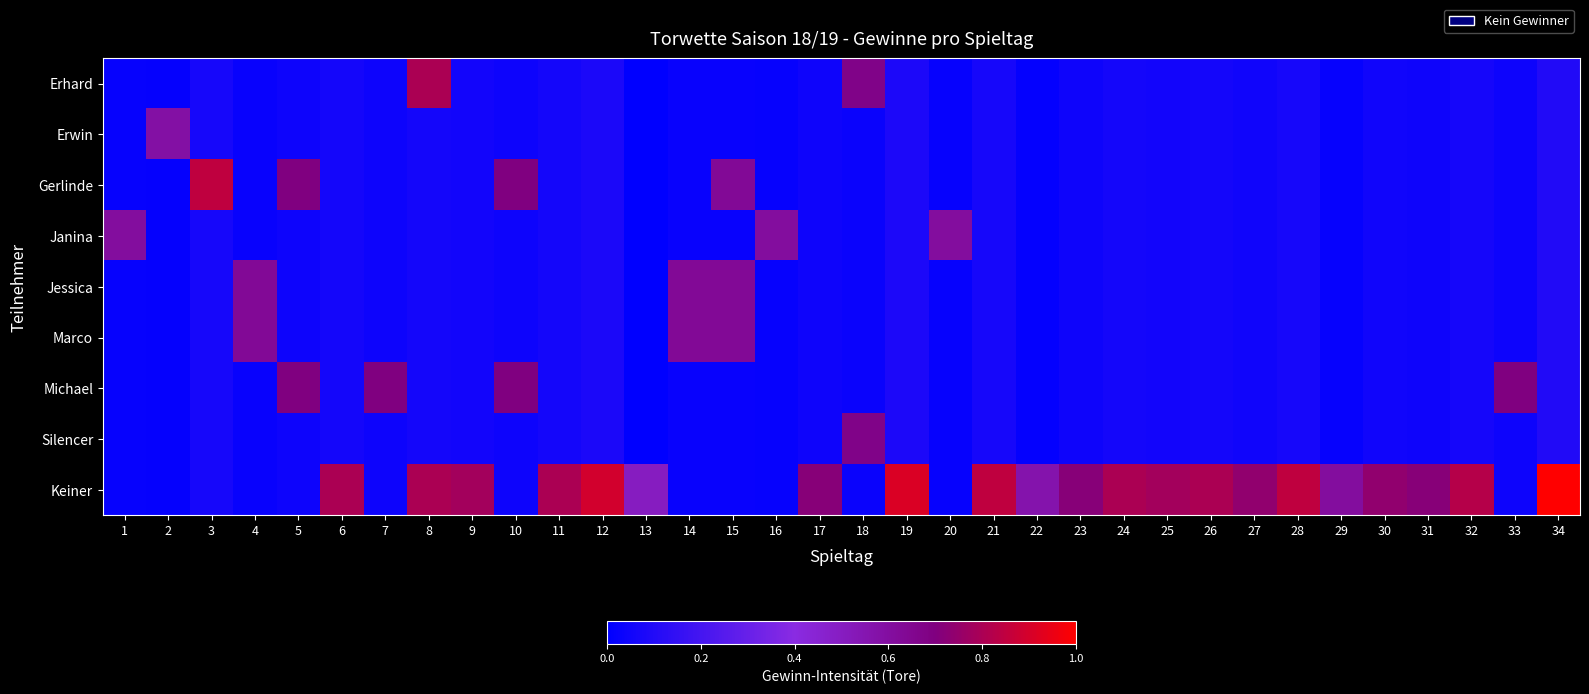

Reading left to right, list all the values displayed in this chart.

Erhard: 1=0.0	2=0.0	3=0.1	4=0.0	5=0.0	6=0.1	7=0.0	8=0.8	9=0.1	10=0.0	11=0.1	12=0.1	13=0.0	14=0.0	15=0.0	16=0.0	17=0.0	18=0.7	19=0.1	20=0.0	21=0.1	22=0.0	23=0.0	24=0.1	25=0.1	26=0.1	27=0.0	28=0.1	29=0.0	30=0.0	31=0.0	32=0.1	33=0.0	34=0.1
Erwin: 1=0.0	2=0.6	3=0.1	4=0.0	5=0.0	6=0.1	7=0.0	8=0.1	9=0.1	10=0.0	11=0.1	12=0.1	13=0.0	14=0.0	15=0.0	16=0.0	17=0.0	18=0.0	19=0.1	20=0.0	21=0.1	22=0.0	23=0.0	24=0.1	25=0.1	26=0.1	27=0.0	28=0.1	29=0.0	30=0.0	31=0.0	32=0.1	33=0.0	34=0.1
Gerlinde: 1=0.0	2=0.0	3=0.8	4=0.0	5=0.7	6=0.1	7=0.0	8=0.1	9=0.1	10=0.7	11=0.1	12=0.1	13=0.0	14=0.0	15=0.6	16=0.0	17=0.0	18=0.0	19=0.1	20=0.0	21=0.1	22=0.0	23=0.0	24=0.1	25=0.1	26=0.1	27=0.0	28=0.1	29=0.0	30=0.0	31=0.0	32=0.1	33=0.0	34=0.1
Janina: 1=0.6	2=0.0	3=0.1	4=0.0	5=0.0	6=0.1	7=0.0	8=0.1	9=0.1	10=0.0	11=0.1	12=0.1	13=0.0	14=0.0	15=0.0	16=0.6	17=0.0	18=0.0	19=0.1	20=0.6	21=0.1	22=0.0	23=0.0	24=0.1	25=0.1	26=0.1	27=0.0	28=0.1	29=0.0	30=0.0	31=0.0	32=0.1	33=0.0	34=0.1
Jessica: 1=0.0	2=0.0	3=0.1	4=0.6	5=0.0	6=0.1	7=0.0	8=0.1	9=0.1	10=0.0	11=0.1	12=0.1	13=0.0	14=0.6	15=0.6	16=0.0	17=0.0	18=0.0	19=0.1	20=0.0	21=0.1	22=0.0	23=0.0	24=0.1	25=0.1	26=0.1	27=0.0	28=0.1	29=0.0	30=0.0	31=0.0	32=0.1	33=0.0	34=0.1
Marco: 1=0.0	2=0.0	3=0.1	4=0.6	5=0.0	6=0.1	7=0.0	8=0.1	9=0.1	10=0.0	11=0.1	12=0.1	13=0.0	14=0.6	15=0.6	16=0.0	17=0.0	18=0.0	19=0.1	20=0.0	21=0.1	22=0.0	23=0.0	24=0.1	25=0.1	26=0.1	27=0.0	28=0.1	29=0.0	30=0.0	31=0.0	32=0.1	33=0.0	34=0.1
Michael: 1=0.0	2=0.0	3=0.1	4=0.0	5=0.7	6=0.1	7=0.7	8=0.1	9=0.1	10=0.7	11=0.1	12=0.1	13=0.0	14=0.0	15=0.0	16=0.0	17=0.0	18=0.0	19=0.1	20=0.0	21=0.1	22=0.0	23=0.0	24=0.1	25=0.1	26=0.1	27=0.0	28=0.1	29=0.0	30=0.0	31=0.0	32=0.1	33=0.7	34=0.1
Silencer: 1=0.0	2=0.0	3=0.1	4=0.0	5=0.0	6=0.1	7=0.0	8=0.1	9=0.1	10=0.0	11=0.1	12=0.1	13=0.0	14=0.0	15=0.0	16=0.0	17=0.0	18=0.7	19=0.1	20=0.0	21=0.1	22=0.0	23=0.0	24=0.1	25=0.1	26=0.1	27=0.0	28=0.1	29=0.0	30=0.0	31=0.0	32=0.1	33=0.0	34=0.1
Keiner: 1=0.0	2=0.0	3=0.1	4=0.0	5=0.0	6=0.8	7=0.0	8=0.8	9=0.8	10=0.0	11=0.8	12=0.9	13=0.5	14=0.0	15=0.0	16=0.0	17=0.7	18=0.0	19=0.9	20=0.0	21=0.8	22=0.6	23=0.7	24=0.8	25=0.8	26=0.8	27=0.7	28=0.8	29=0.6	30=0.7	31=0.7	32=0.8	33=0.0	34=1.0